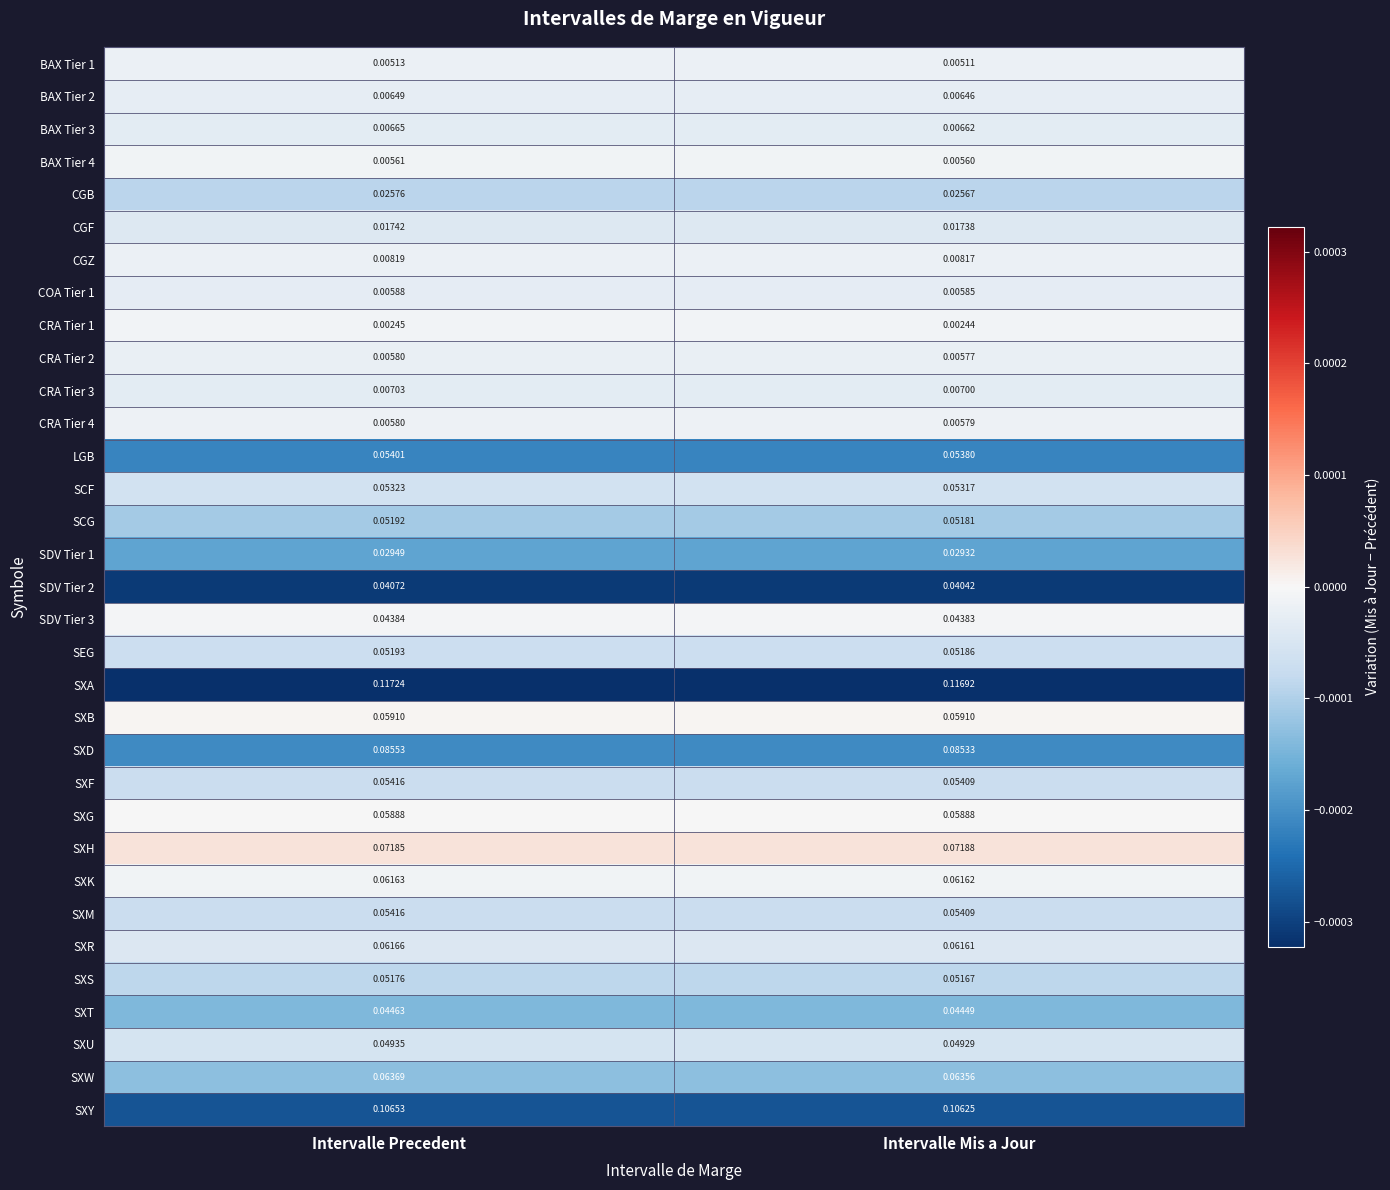

At which category is the sum across all series the highest?

Intervalle Precedent